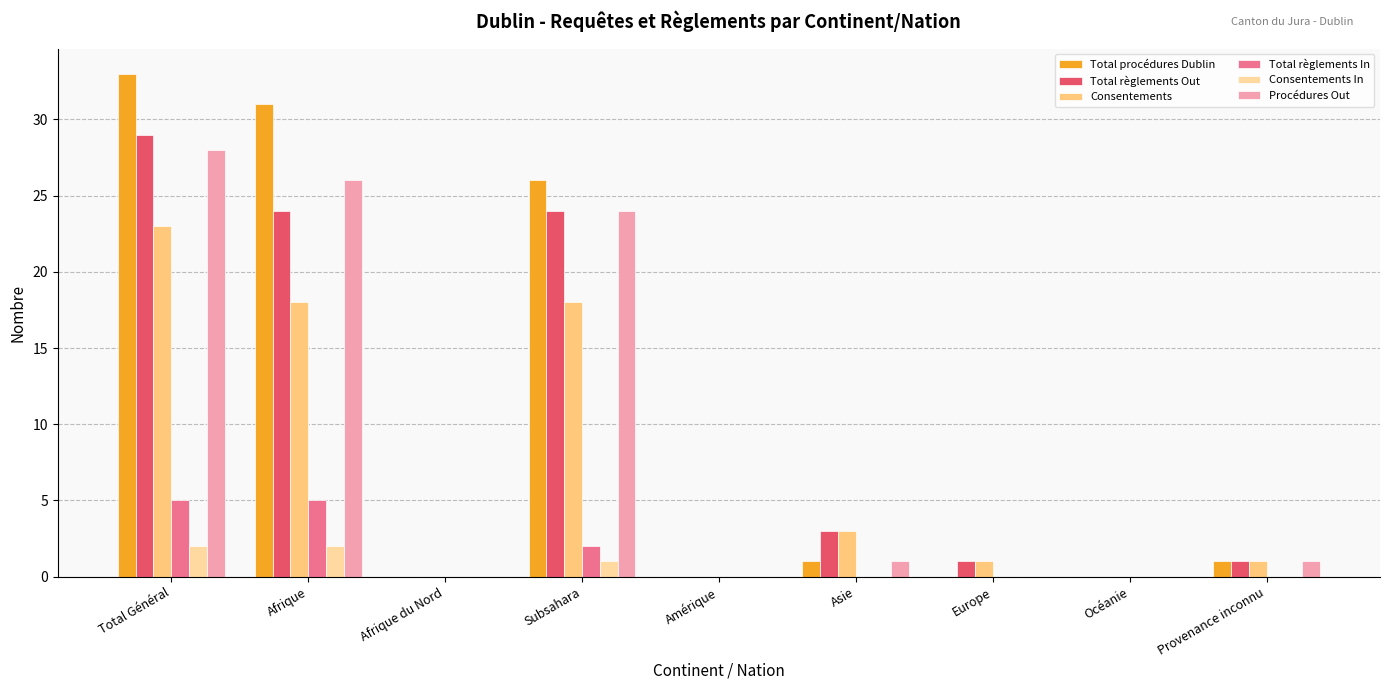

What is the average value of the Total règlements In series?

1